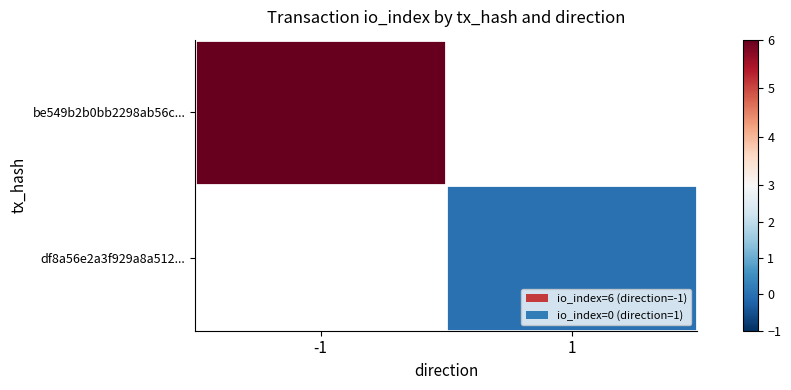

Count the number of categories in the chart.

2